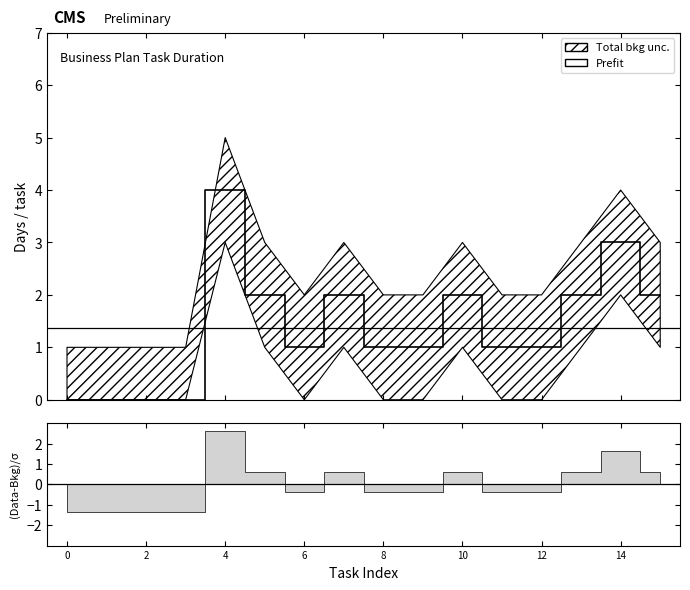

How many values exceed 1?

7